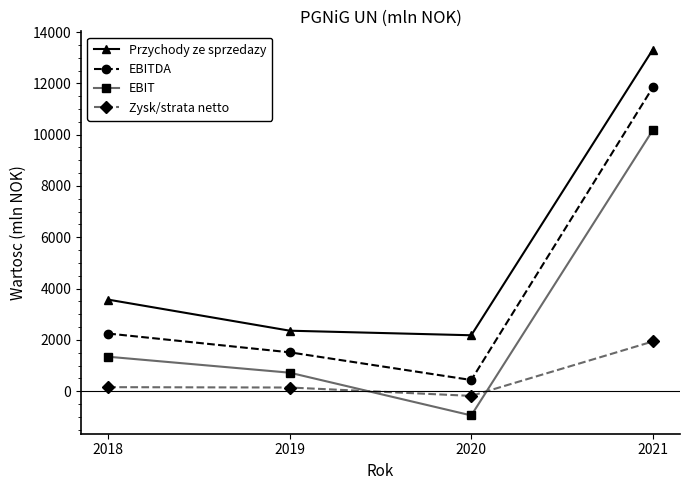

How many distinct data groups are displayed?

4